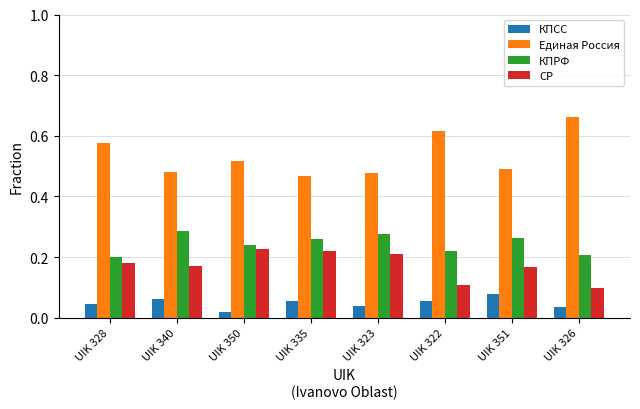

Count the Единая Россия values in the range 0 to 1.

8